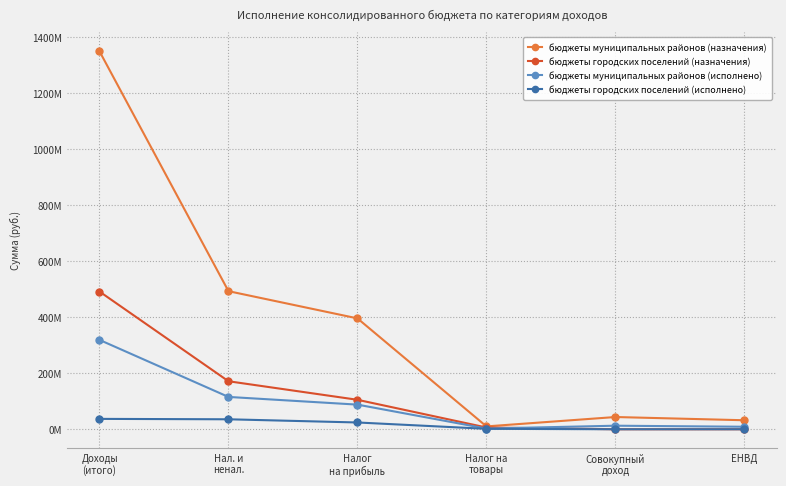

Does the chart have visible grid lines?

Yes